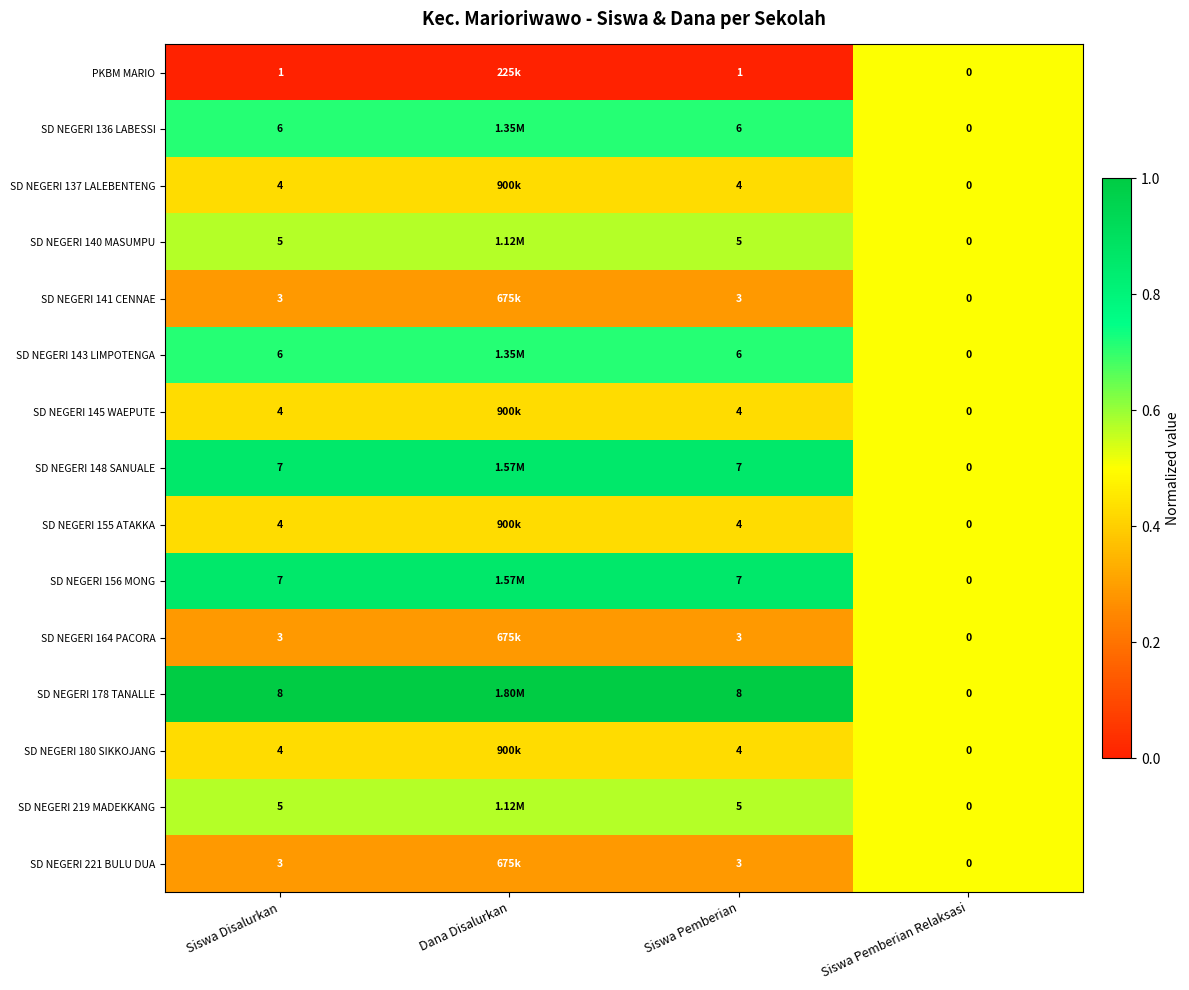

Is the value of SD NEGERI 141 CENNAE at Siswa Pemberian Relaksasi greater than the value of SD NEGERI 148 SANUALE at Siswa Pemberian?

No